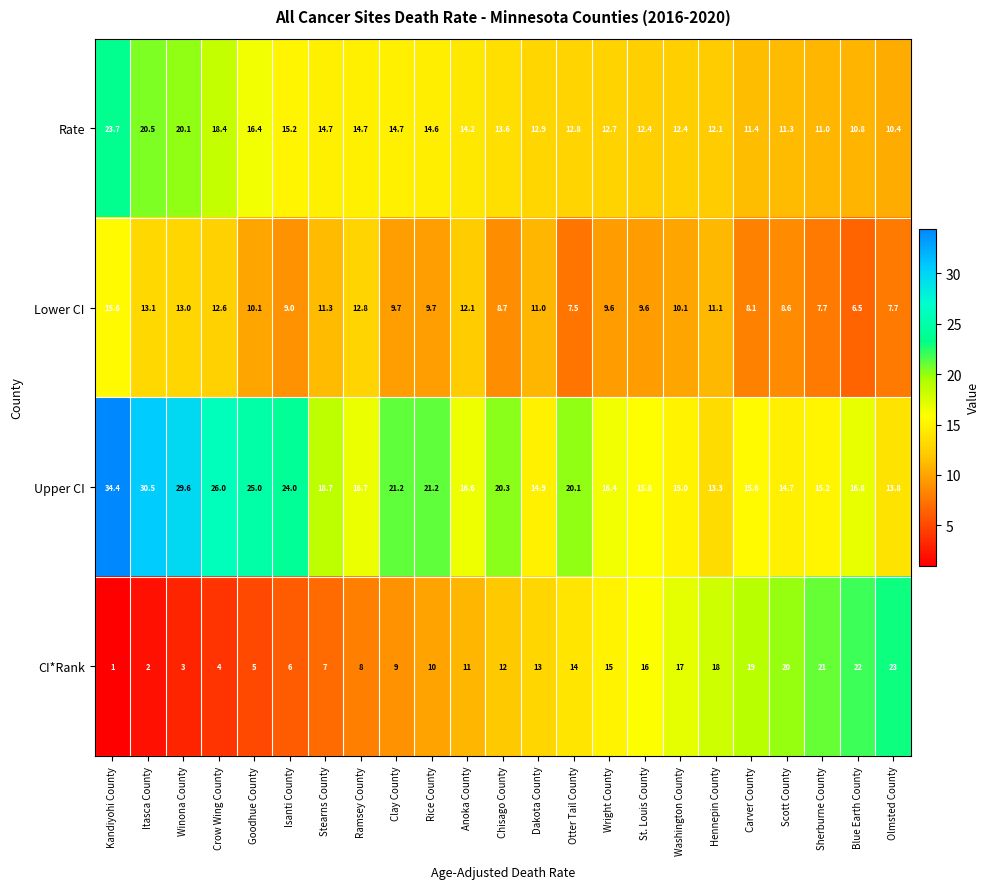

What is the average value of the Upper CI series?

19.8